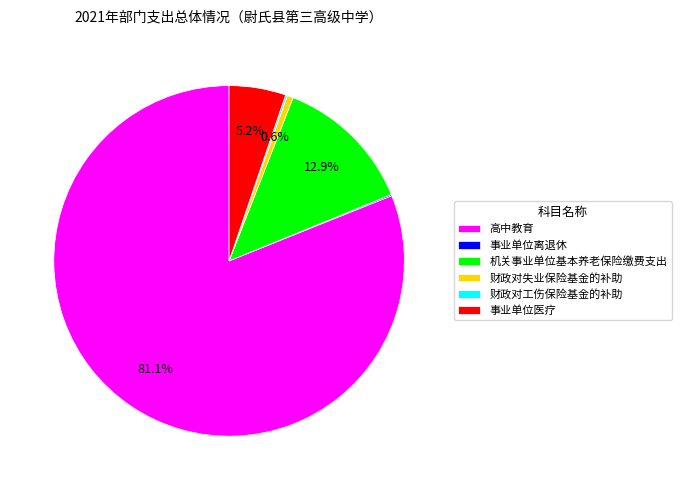

To the nearest percent, what portion does 机关事业单位基本养老保险缴费支出 represent?

13%